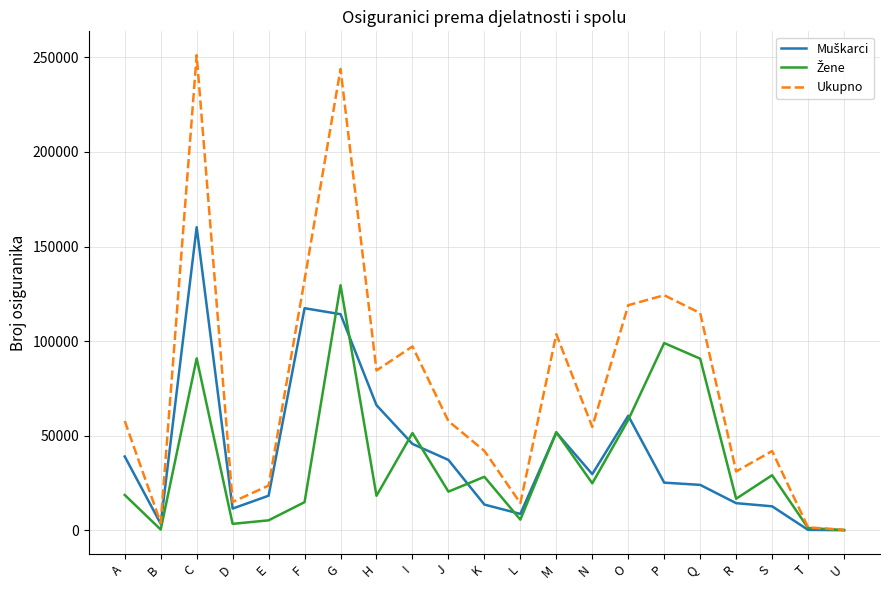

What is the minimum value shown in the chart?

156